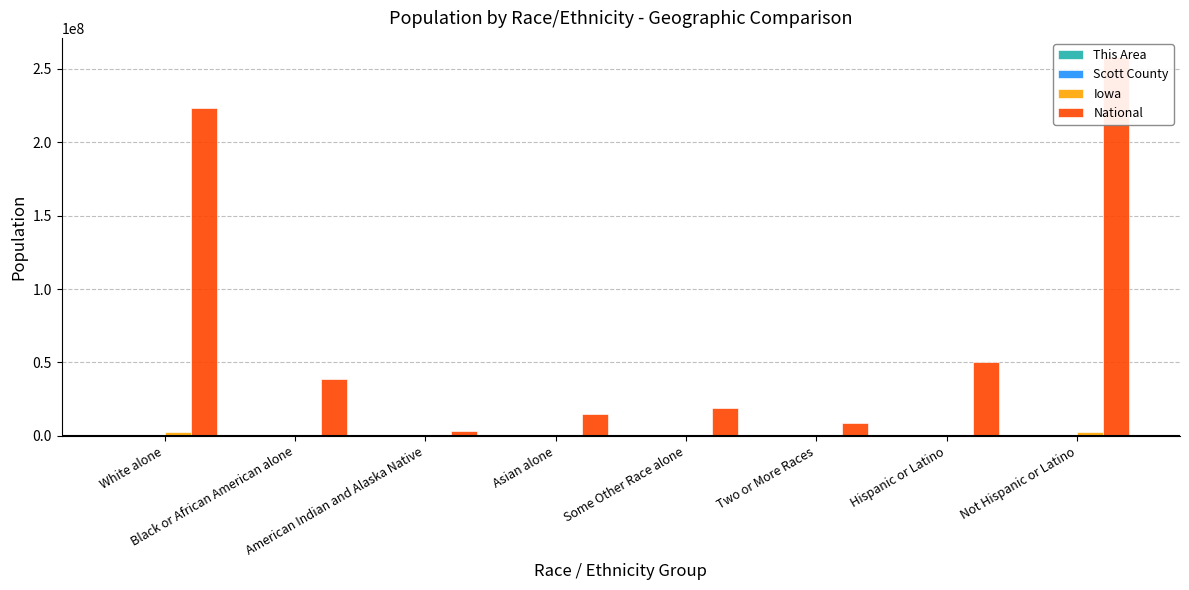

What are all the series names shown in the legend?

This Area, Scott County, Iowa, National